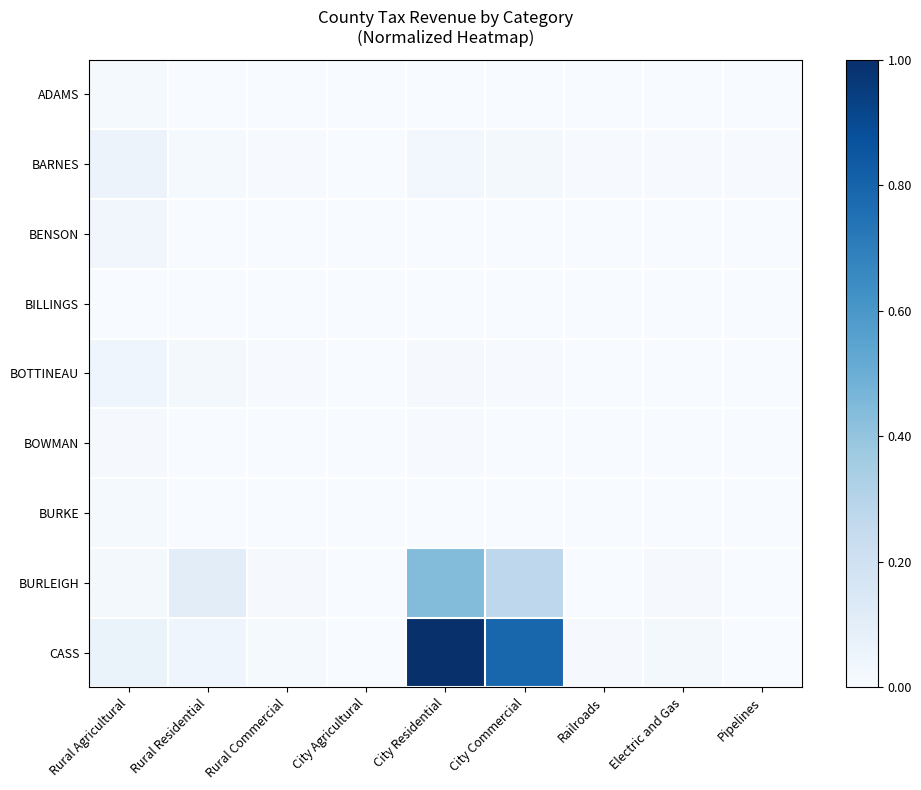

List the series in order of their peak value, lowest first.

BILLINGS, BOWMAN, BURKE, ADAMS, BENSON, BOTTINEAU, BARNES, BURLEIGH, CASS